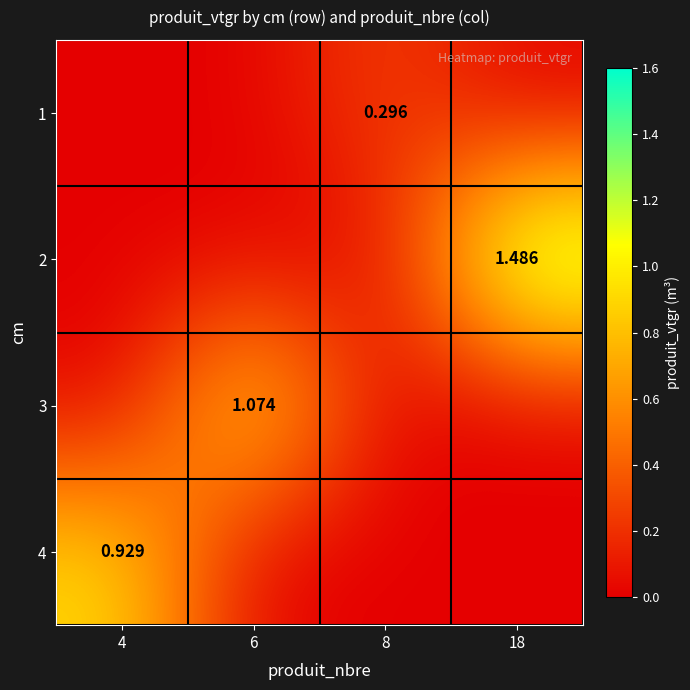

At how many categories does at least one series exceed 1?

2